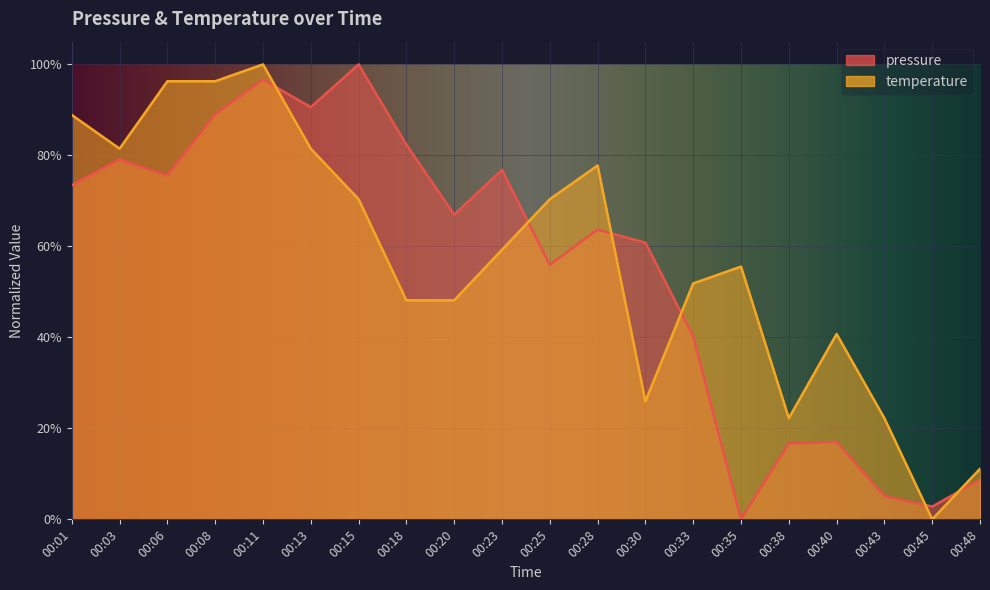

True or false: pressure has a value of 117.3 at 00:06.

False